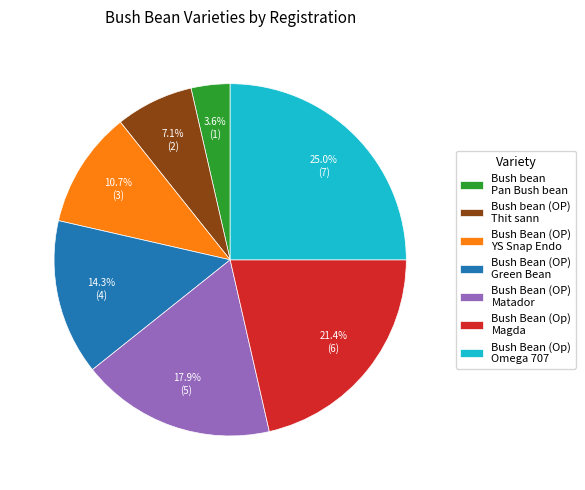

Is there any slice that represents more than half of the pie?

No